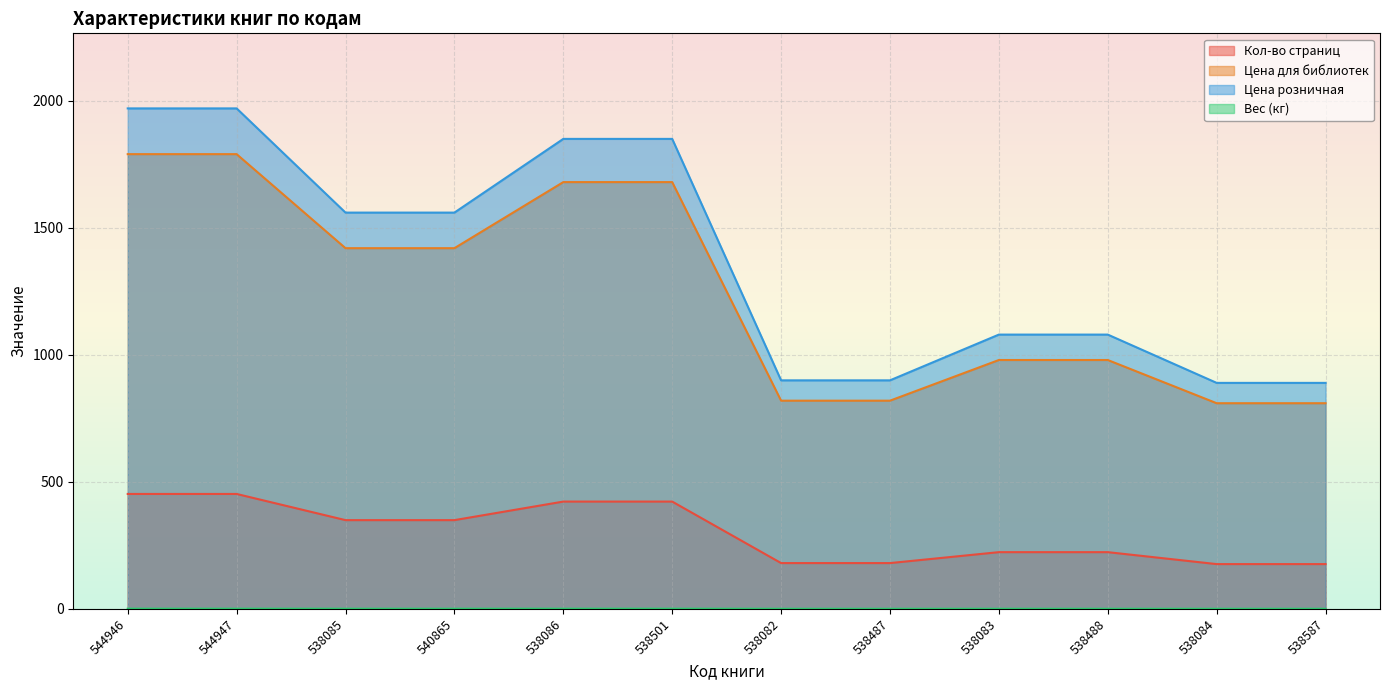

What is the label of the 5th point from the right?

538487